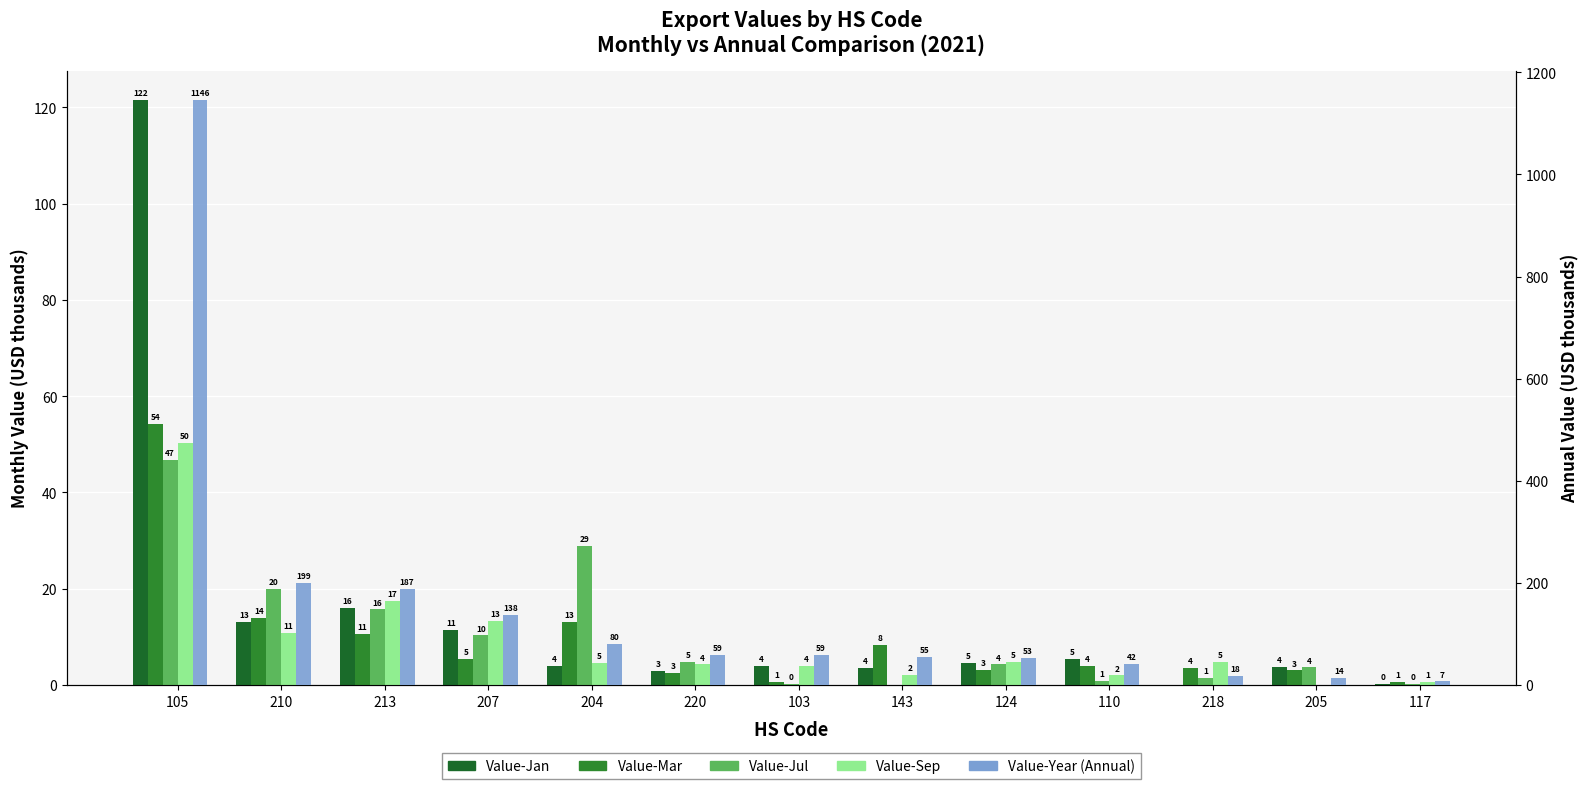

Reading right to left, what are all the values shown in this chart?

Value-Jan: 117=0.3	205=3.8	218=0.0	110=5.4	124=4.6	143=3.5	103=3.9	220=2.8	204=3.9	207=11.5	213=15.9	210=13.1	105=121.6
Value-Mar: 117=0.6	205=3.0	218=3.6	110=3.9	124=3.1	143=8.3	103=0.6	220=2.5	204=13.1	207=5.4	213=10.7	210=13.8	105=54.2
Value-Jul: 117=0.3	205=3.6	218=1.4	110=0.9	124=4.3	143=0.0	103=0.2	220=4.8	204=28.9	207=10.3	213=15.7	210=19.9	105=46.7
Value-Sep: 117=0.6	205=0.0	218=4.8	110=2.0	124=4.7	143=2.0	103=3.9	220=4.3	204=4.6	207=13.3	213=17.4	210=10.9	105=50.3
Value-Year: 117=6.7	205=14.2	218=18.0	110=41.6	124=53.3	143=55.4	103=58.6	220=59.5	204=79.9	207=137.7	213=187.4	210=199.3	105=1146.4